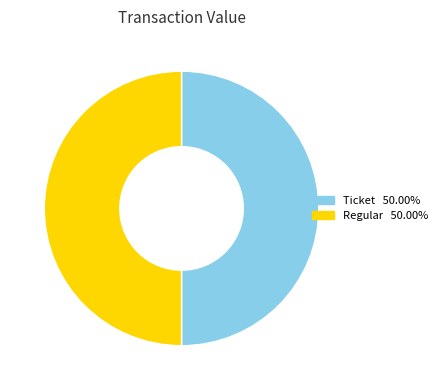

Combined, do Regular and Ticket account for over 50%?

Yes